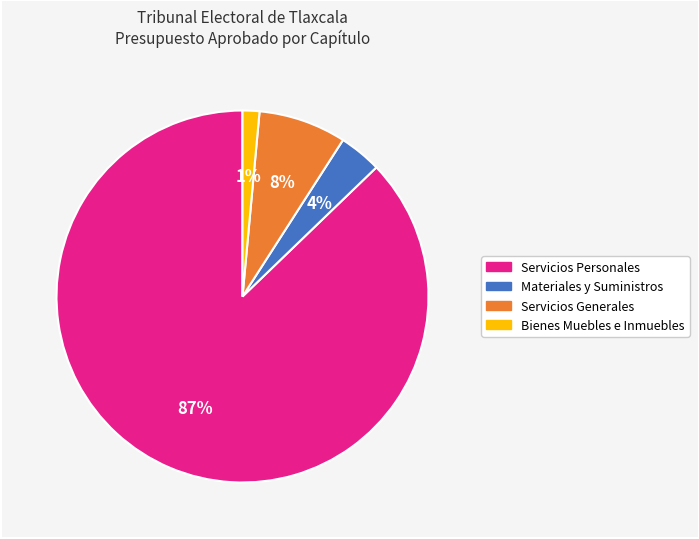

Is there a majority slice in this chart?

Yes